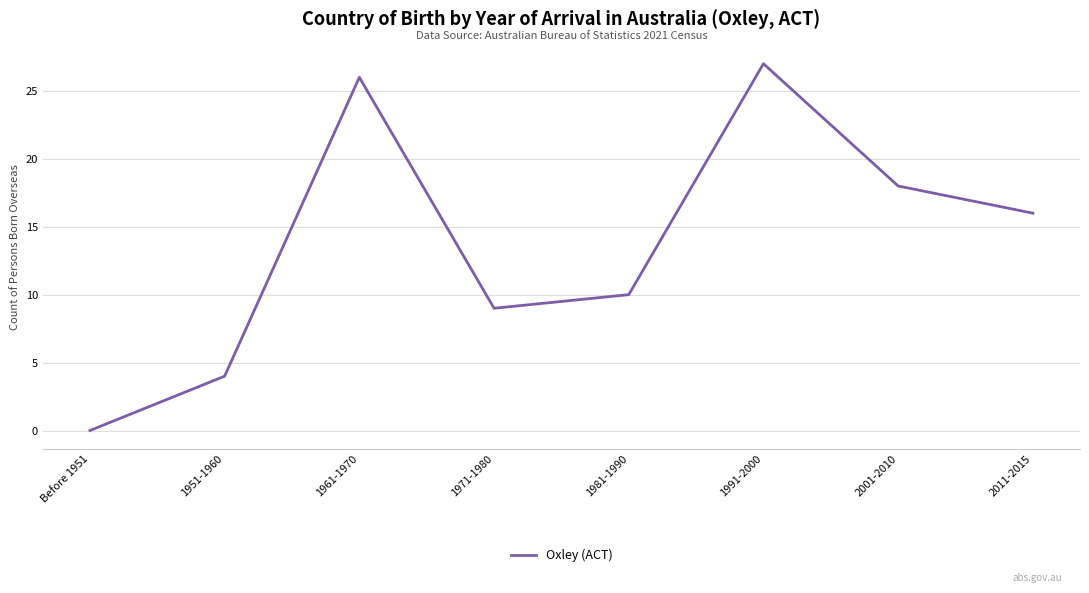

What is the difference between the second highest and minimum values?

26